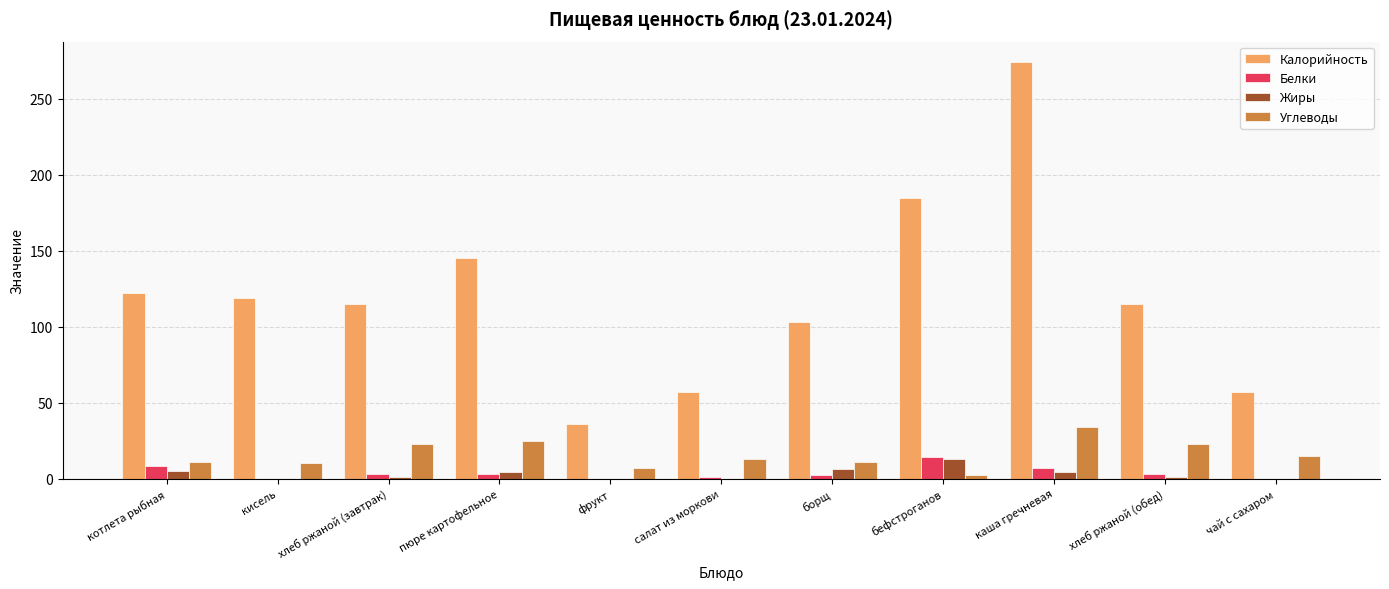

The value of Белки at чай с сахаром is 0. True or false?

True